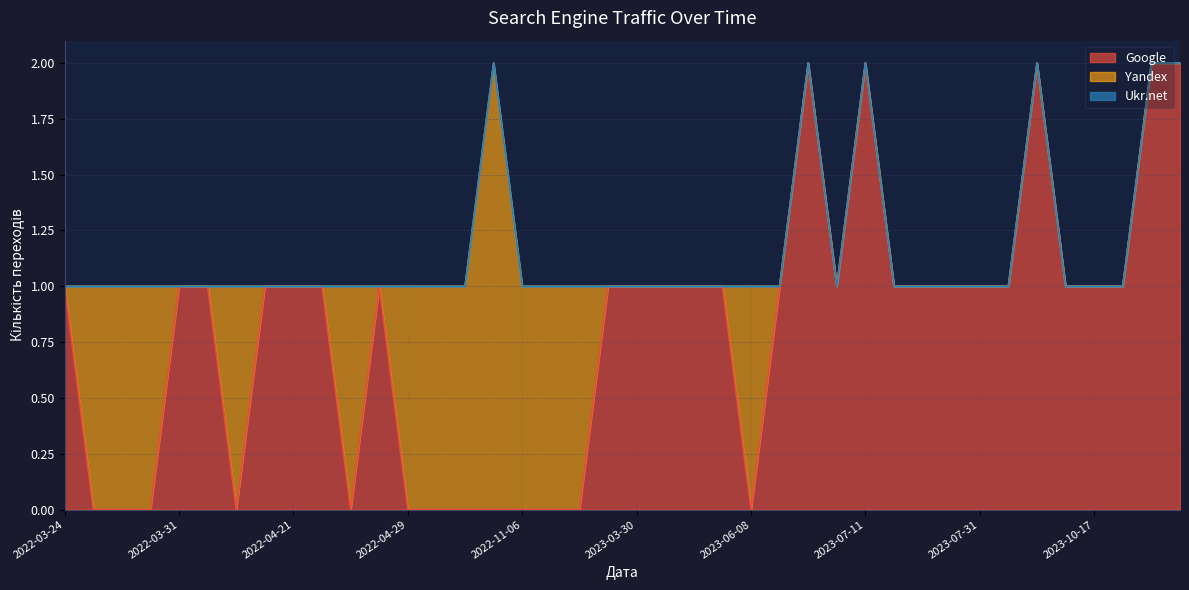

Is it true that Google equals 1 at 2023-10-17?

True